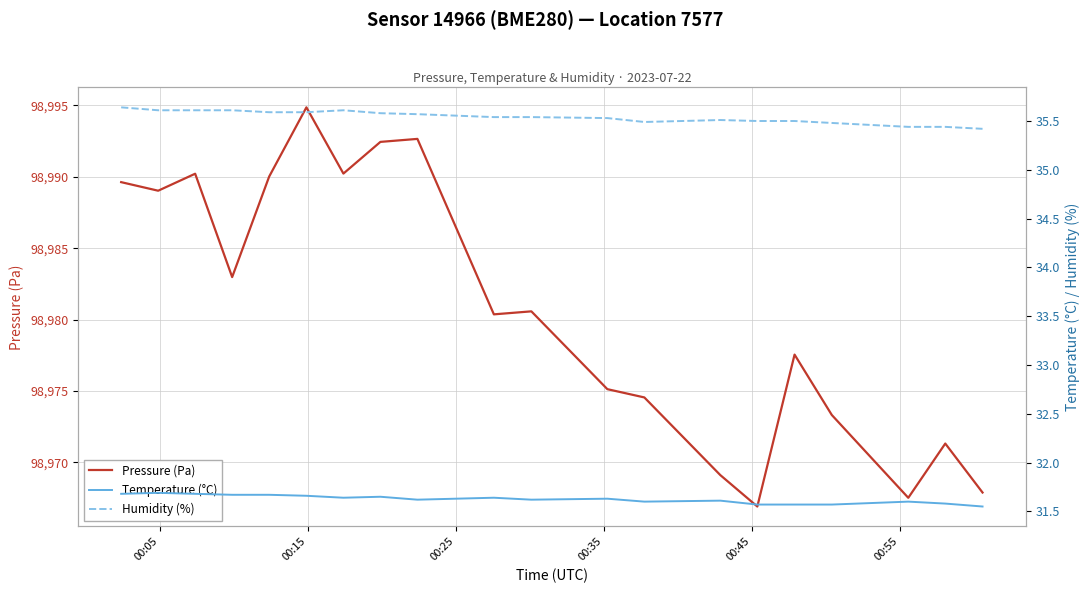

Which series has the largest total across all categories?

Pressure (Pa)